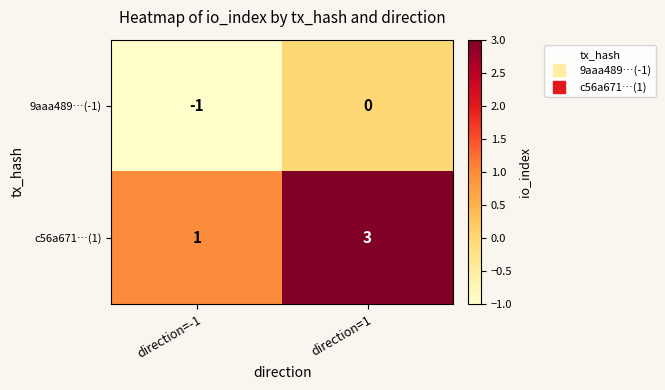

The value of 9aaa489…(-1) at direction=-1 is 0. True or false?

False